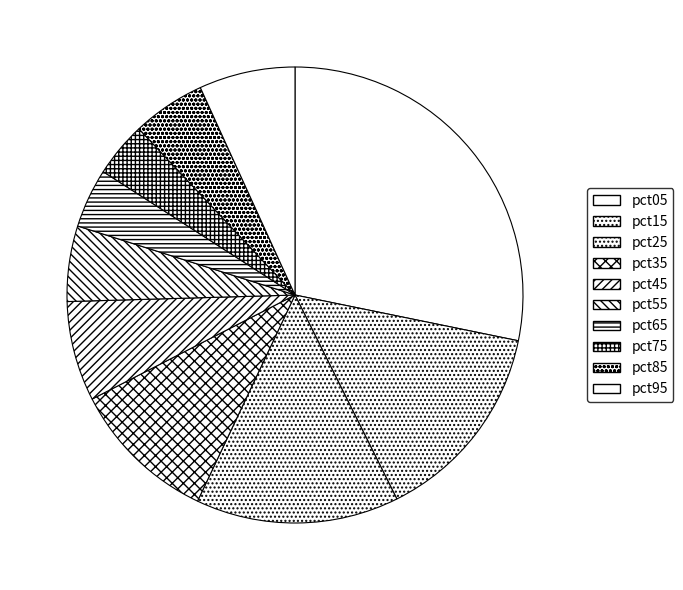

What percentage is NOT represented by pct95?

93.2%